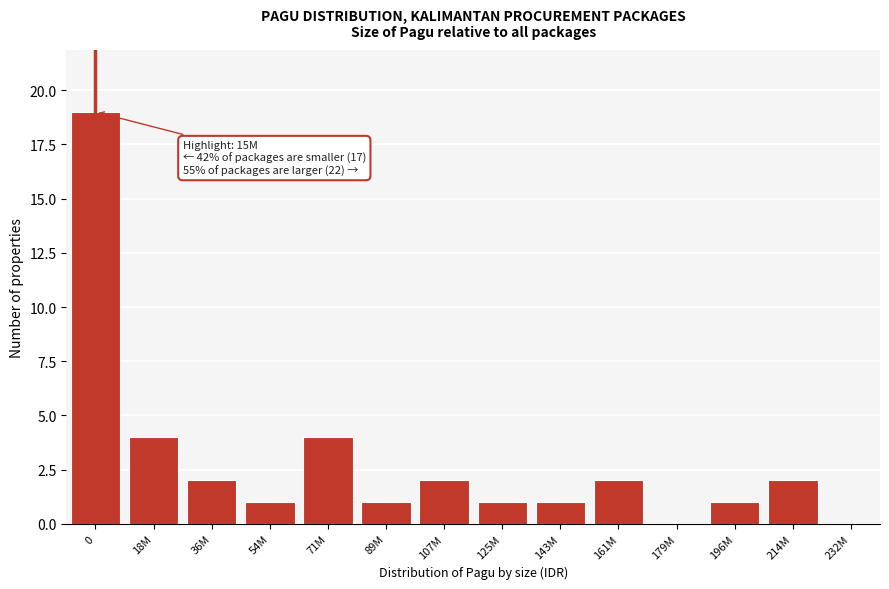

Reading right to left, transcribe all the data shown in this chart.

232M=0	214M=2	196M=1	179M=0	161M=2	143M=1	125M=1	107M=2	89M=1	71M=4	54M=1	36M=2	18M=4	0=19